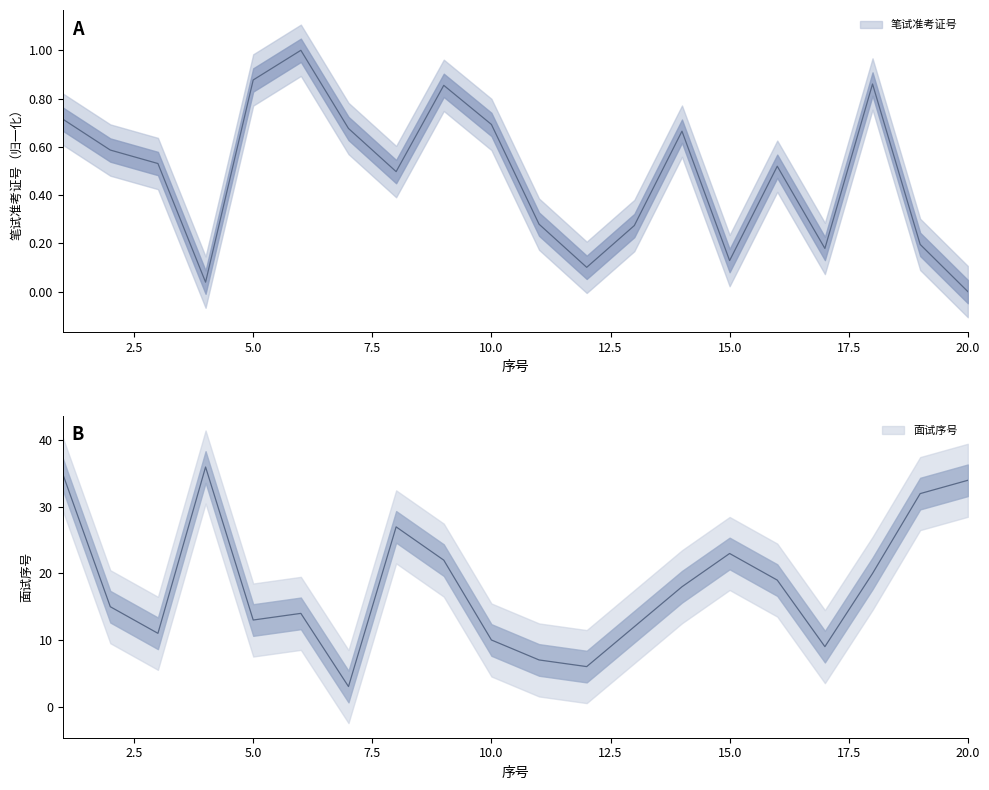

What is the difference between the 笔试准考证号 values at 15 and 18?

0.7